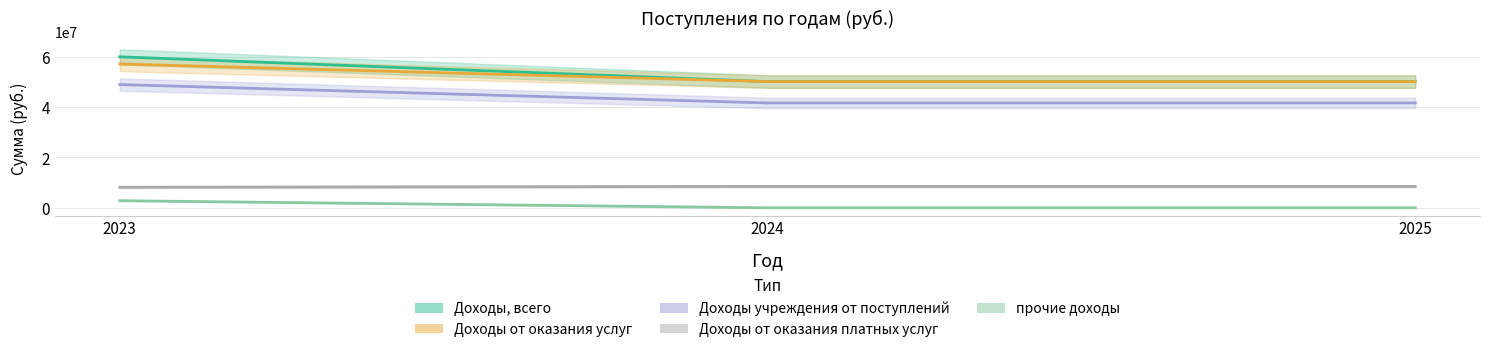

How many Доходы от оказания услуг values are between 41641300 and 48942300?

3